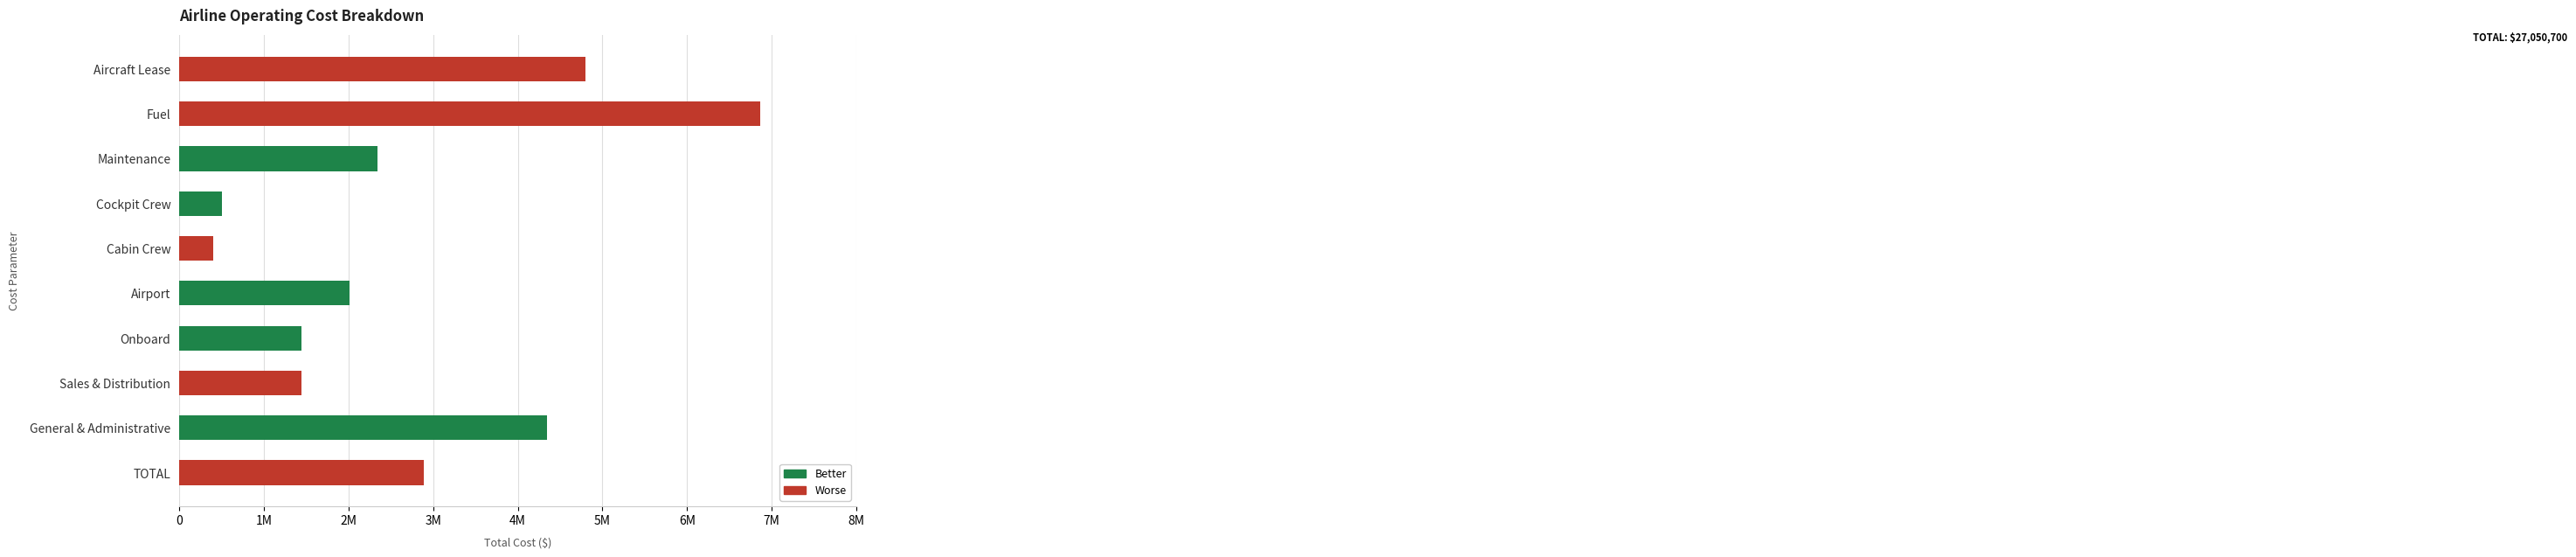

What is the difference between the maximum and minimum values?

6458800